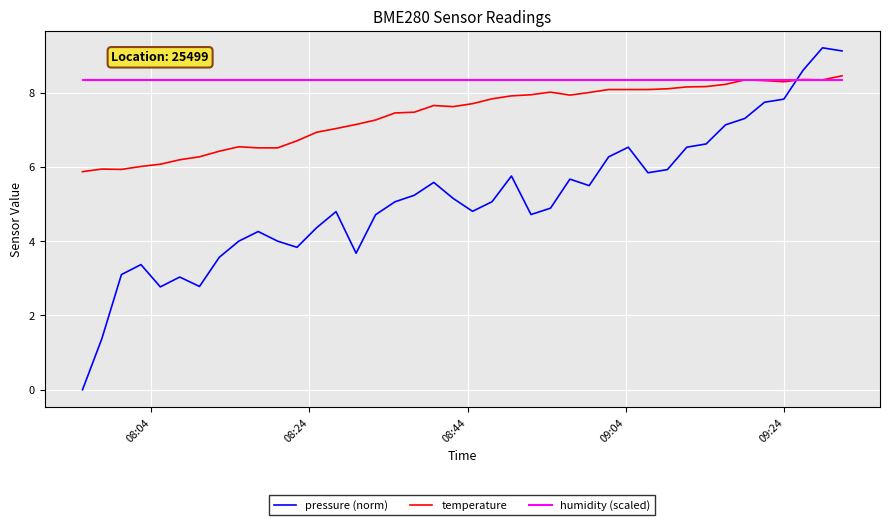

What is the highest value of the pressure (norm) series?

9.2